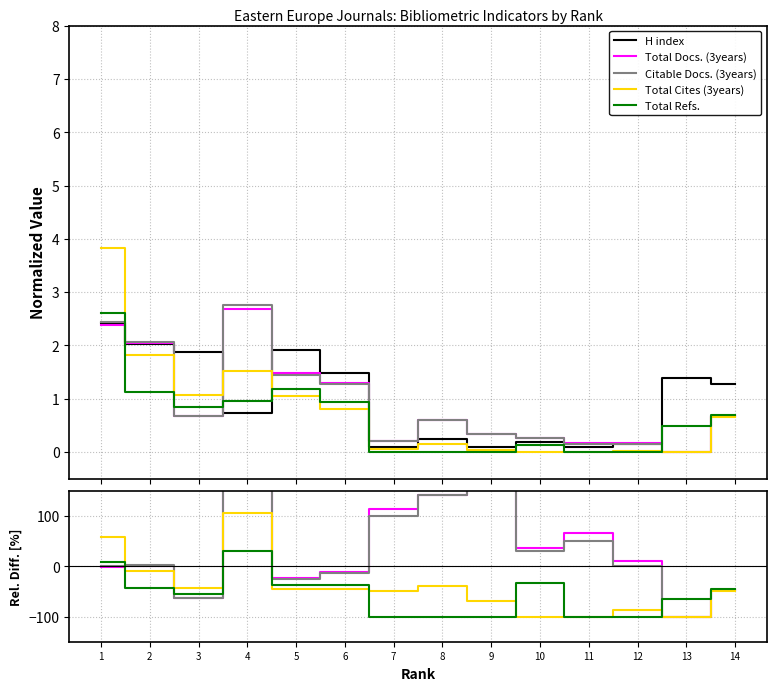

The value of H index at 11 is 0.1. True or false?

False